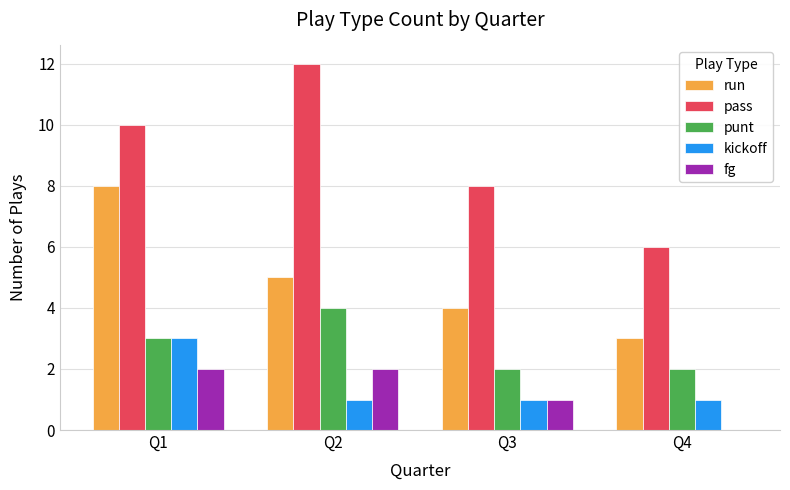

Which series changed the most between Q2 and Q4?

pass